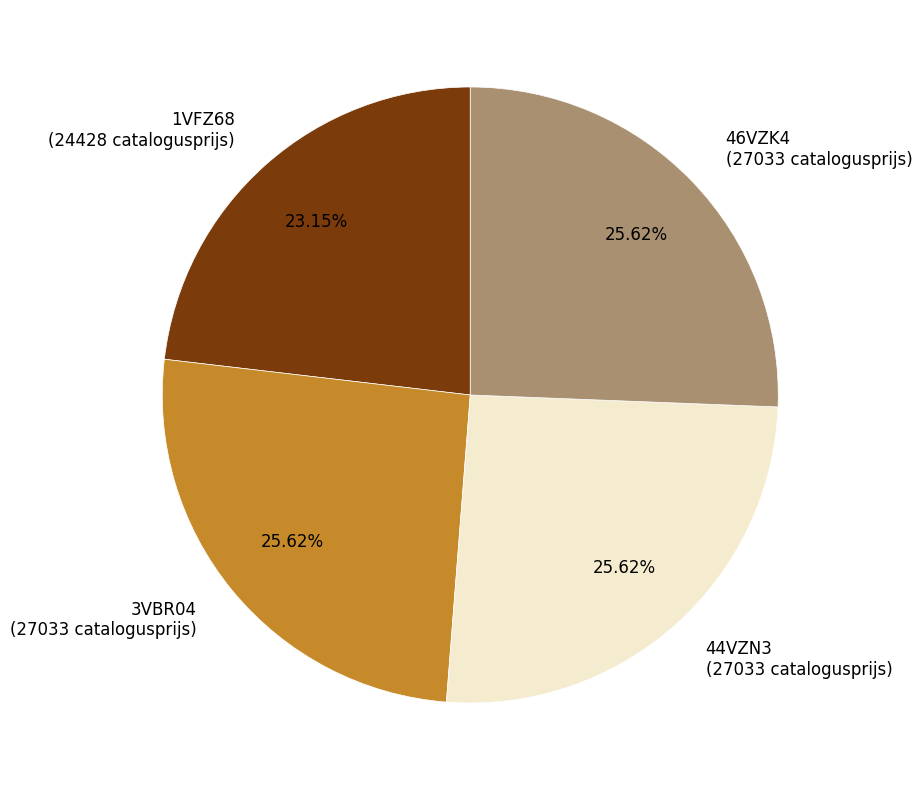

To the nearest percent, what is the average slice percentage?

25%